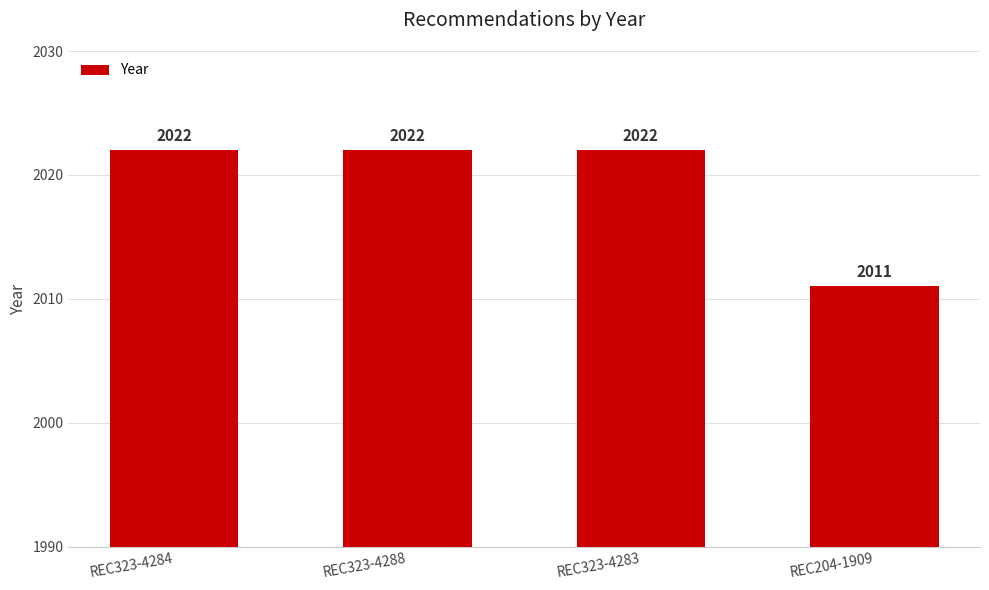

Reading left to right, transcribe all the data shown in this chart.

2022	2022	2022	2011